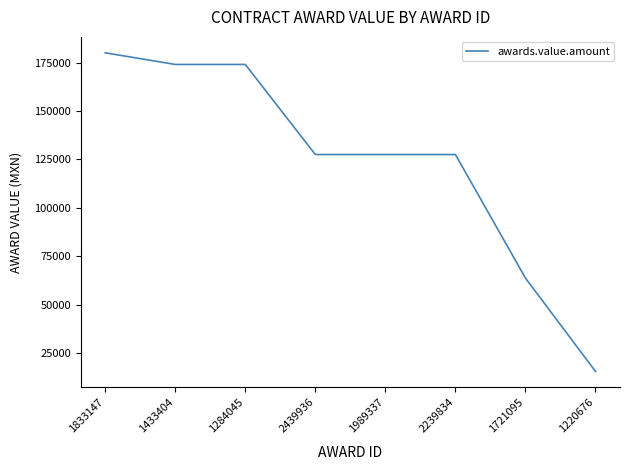

What is the sum of all values?

989866.6